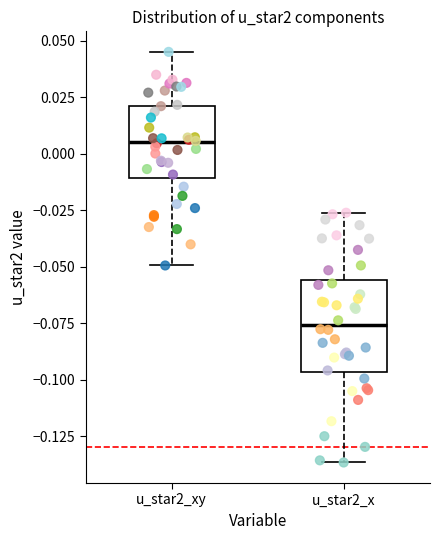

Where does the median line of the box for u_star2_xy sit on the y-axis? The values are not printed on the chart, so give them approximately, as read against the axis.

0.005